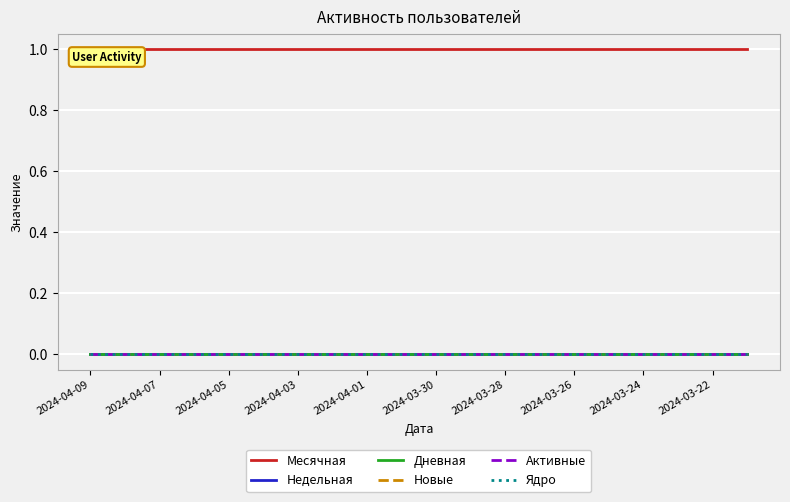

Count the number of categories in the chart.

20